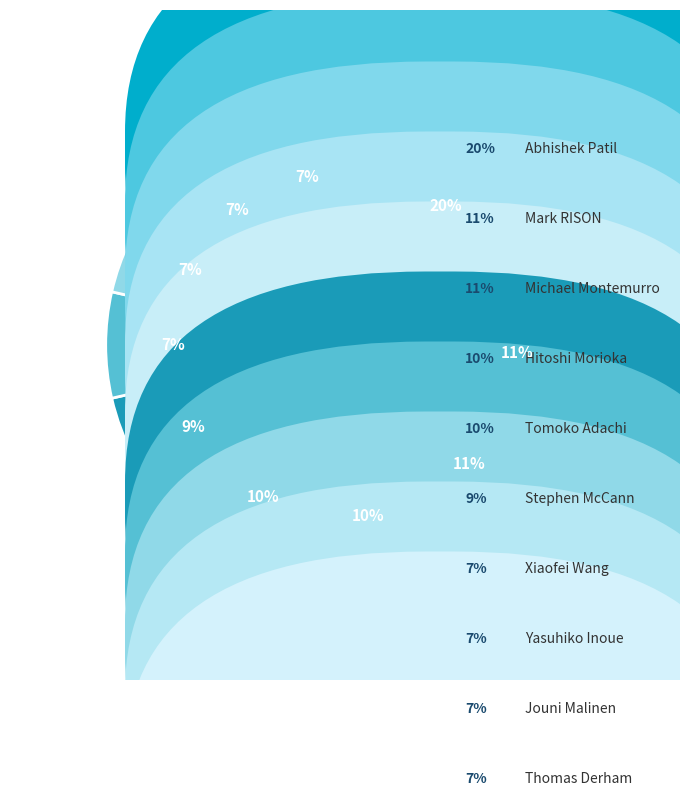

Does Abhishek Patil represent more than half of the total?

No